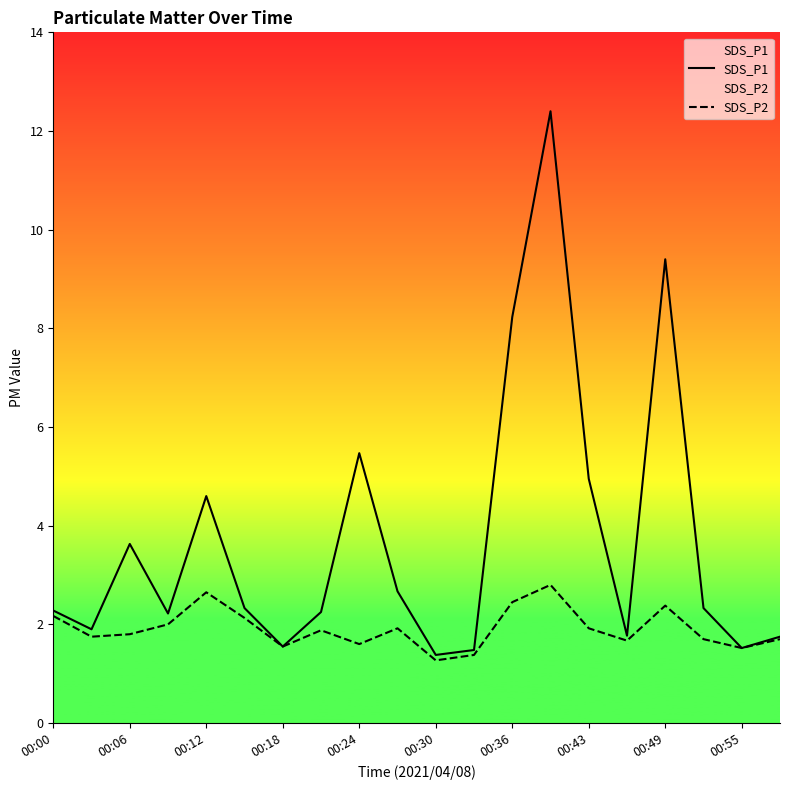

Reading left to right, extract all data points from this chart.

SDS_P1: 2.3	1.9	3.6	2.2	4.6	2.3	1.6	2.2	5.5	2.7	1.4	1.5	8.2	12.4	5.0	1.8	9.4	2.3	1.5	1.8
SDS_P2: 2.2	1.8	1.8	2.0	2.6	2.1	1.6	1.9	1.6	1.9	1.3	1.4	2.5	2.8	1.9	1.7	2.4	1.7	1.5	1.7